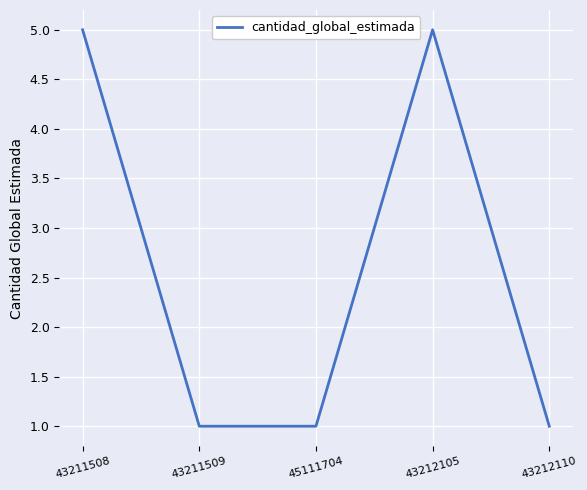

Is it true that the value at 43211509 is 1?

True